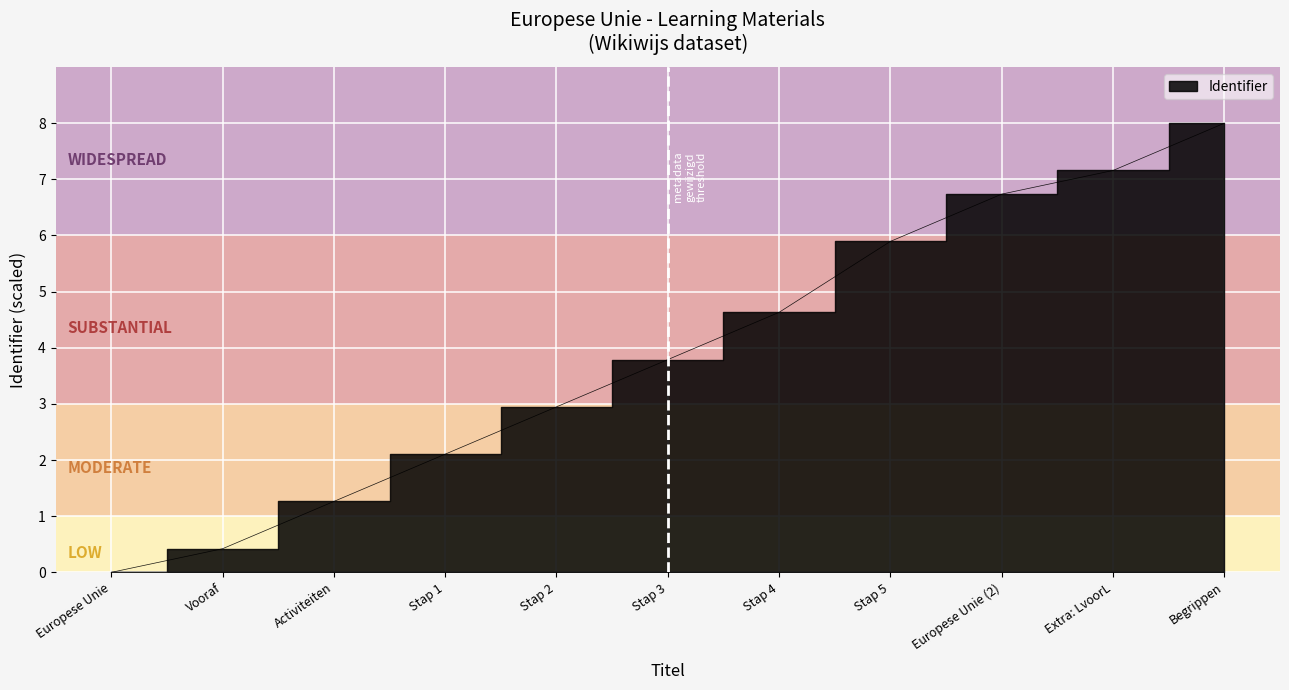

Which category has the highest value across all series?

Begrippen